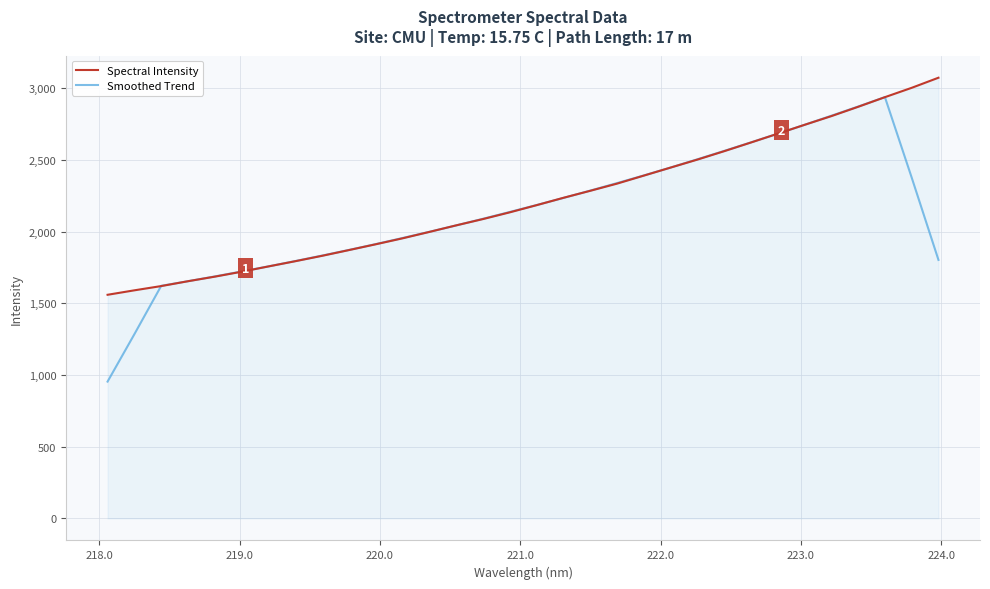

What is the minimum value shown in the chart?

954.3